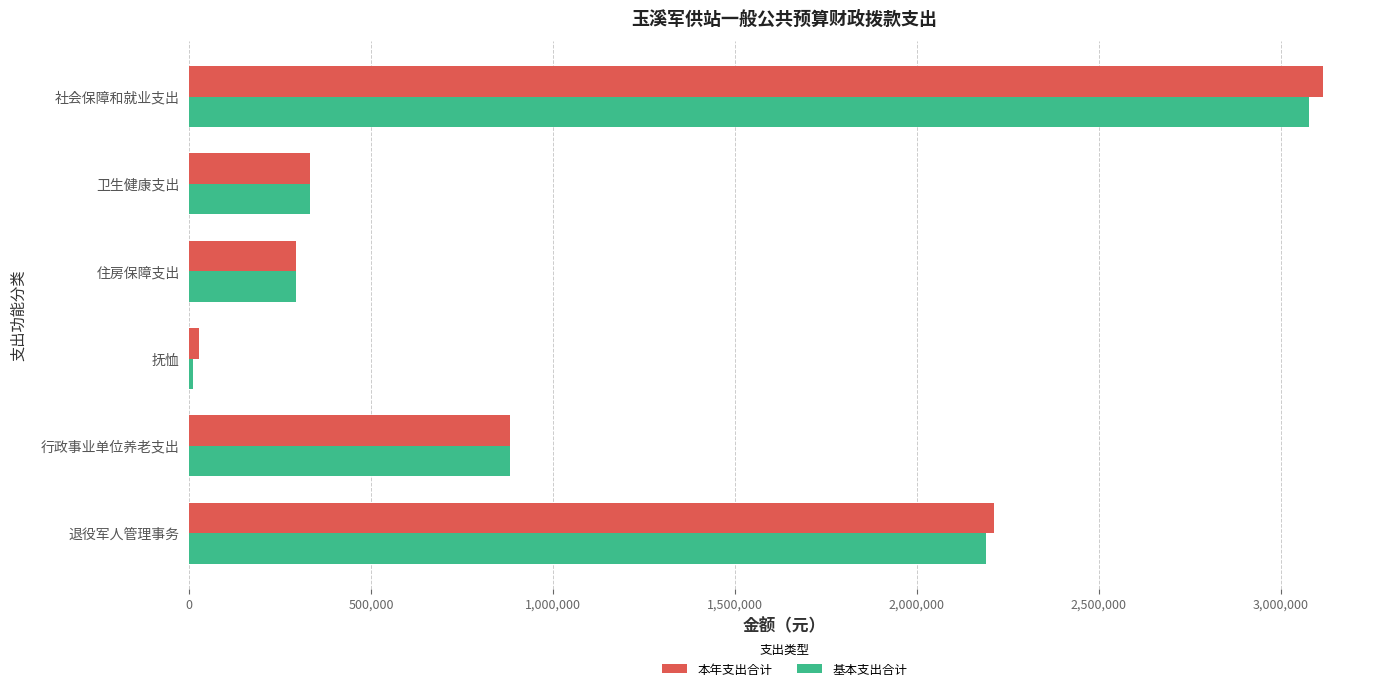

What is the sum of all 本年支出合计 values?

6859820.0